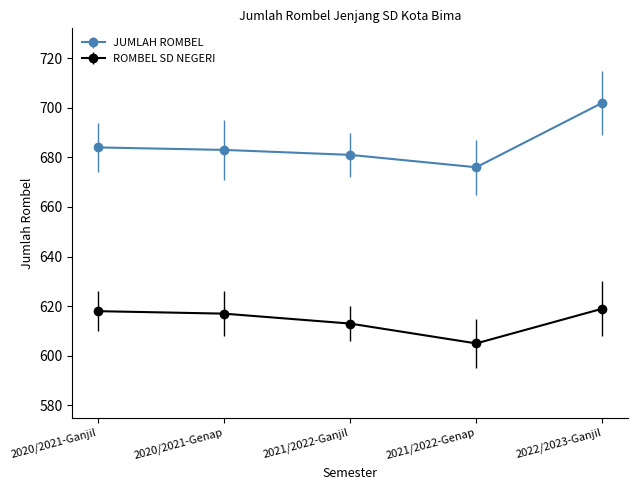

Is it true that JUMLAH ROMBEL equals 683 at 2020/2021-Genap?

True